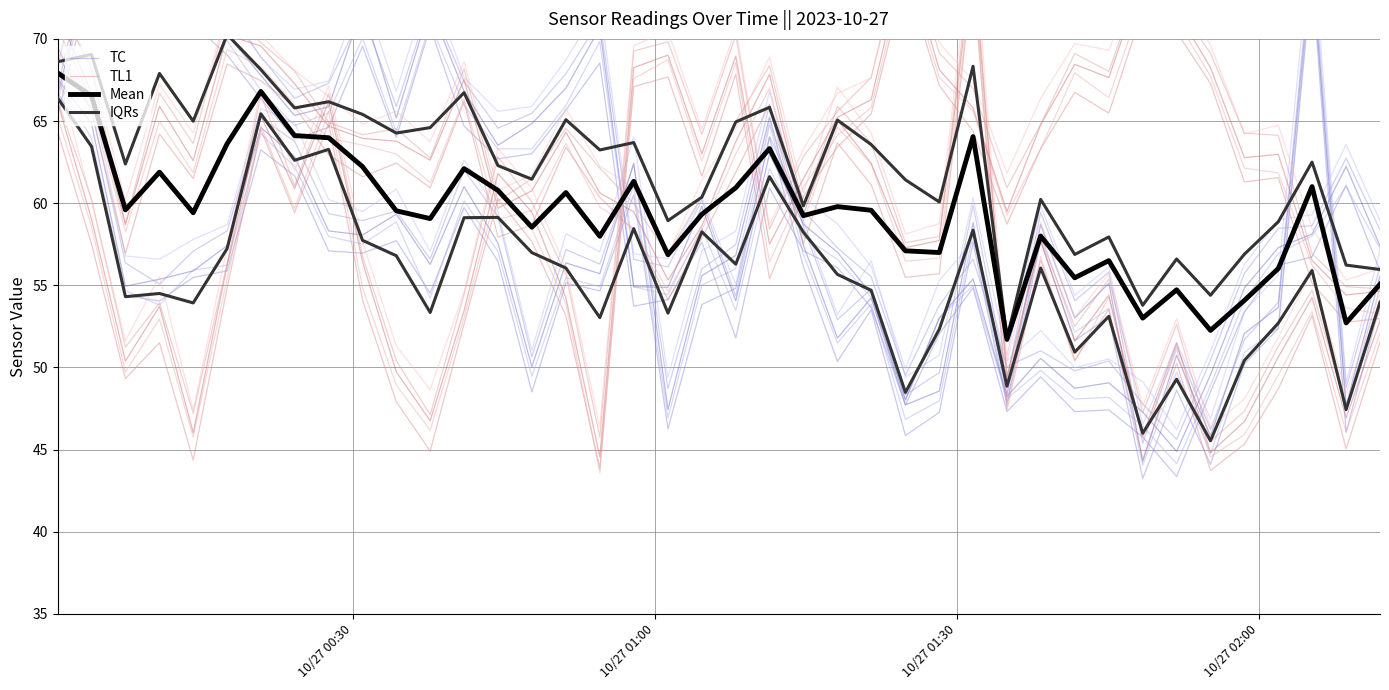

Read the IQRs value at 9.

57.7